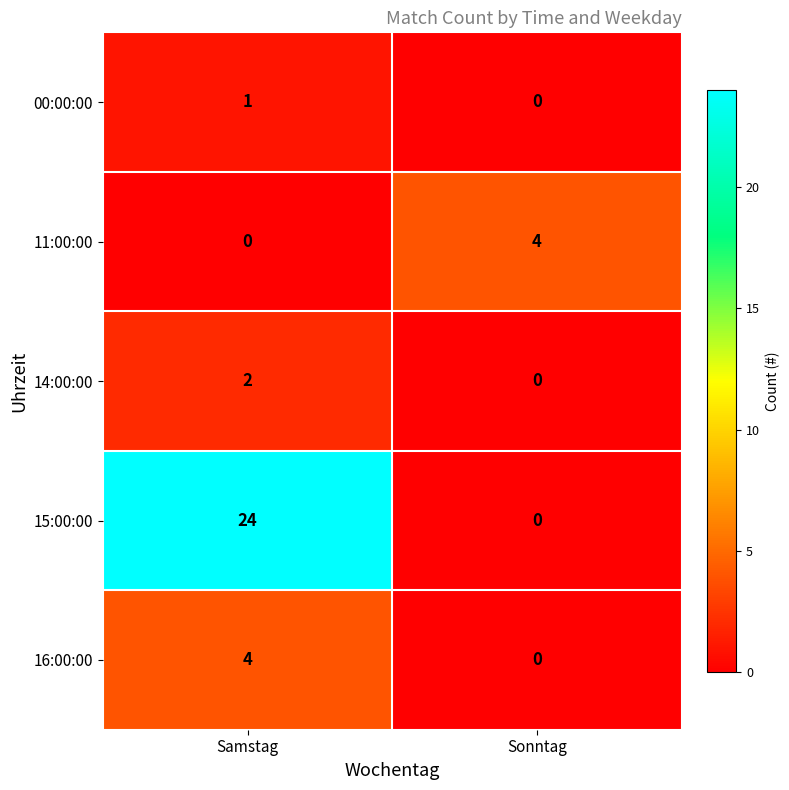

What is the difference between the highest and lowest values at Sonntag?

4